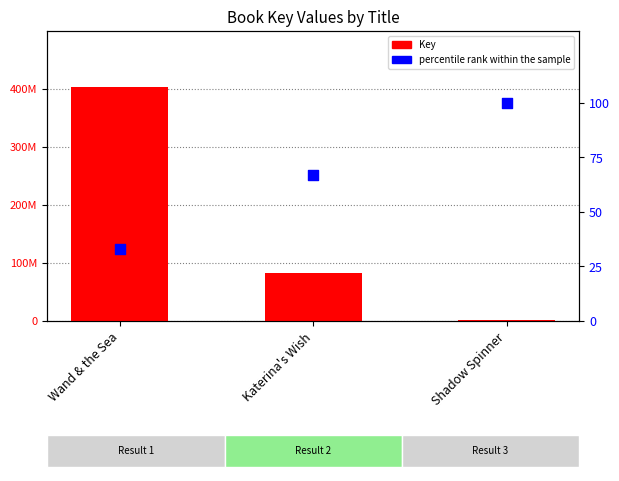

What is the total value across all series at Katerina's Wish?

82612292